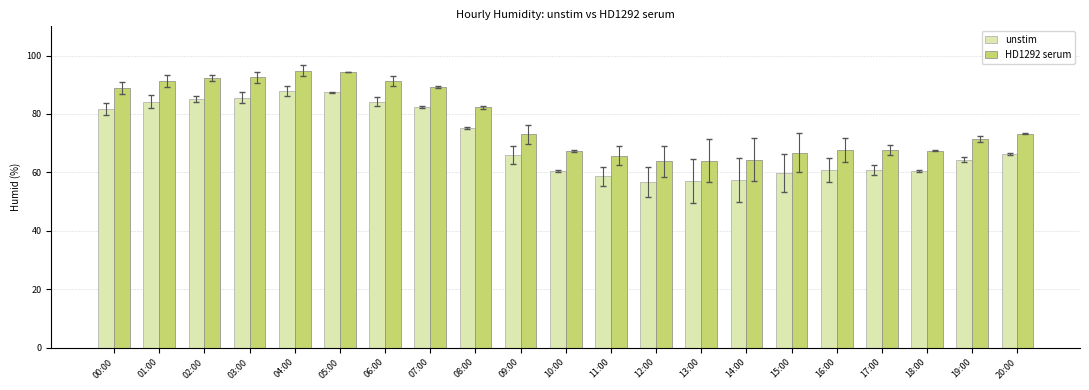

Which series has the largest total across all categories?

HD1292 serum